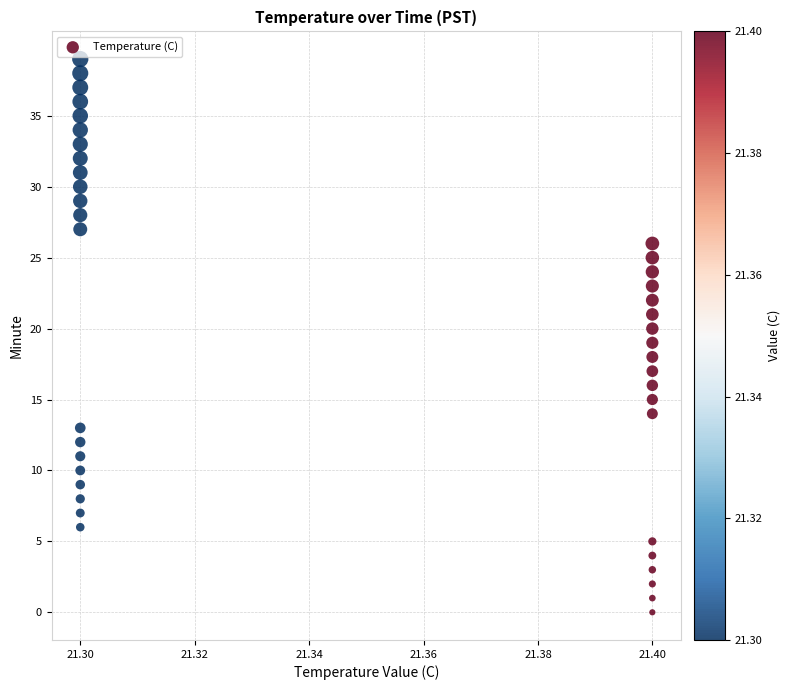

What is the range of Y values (max minus min)?

39